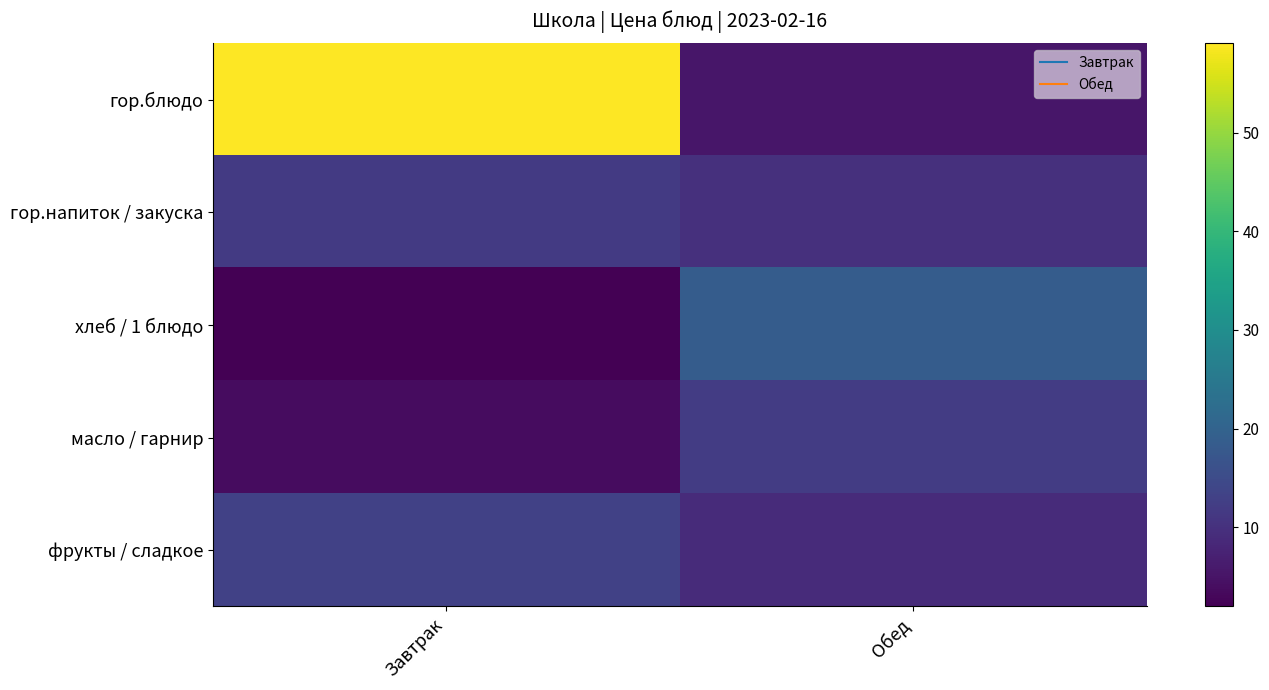

Reading right to left, transcribe all the data shown in this chart.

гор.блюдо: Обед=5.3	Завтрак=59.1
гор.напиток / закуска: Обед=9.8	Завтрак=11.6
хлеб / 1 блюдо: Обед=18.5	Завтрак=1.9
масло / гарнир: Обед=12.0	Завтрак=3.8
фрукты / сладкое: Обед=9.1	Завтрак=13.0